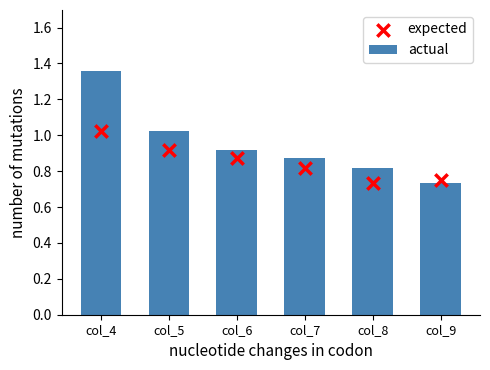

Which series contains the highest Y value?

actual